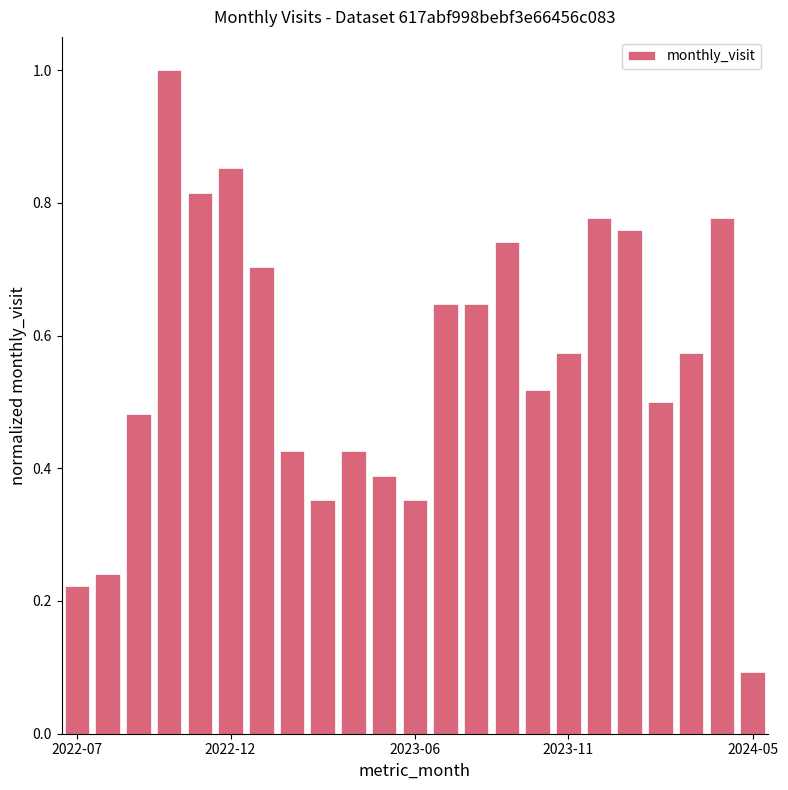

What is the sum of all values?

12.9